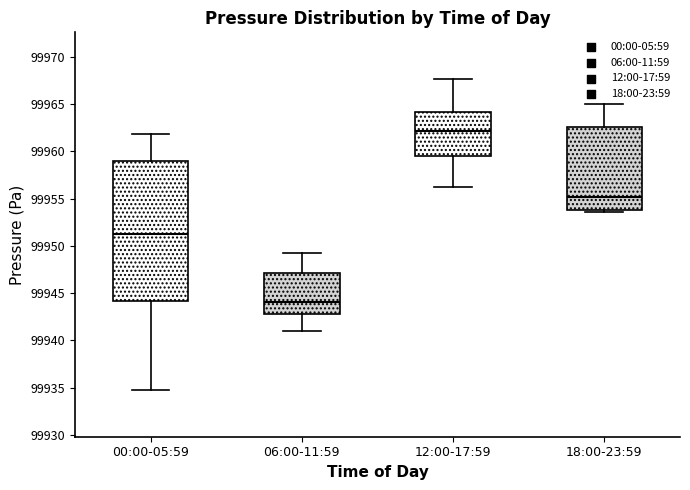

Where does the median line of the box for 00:00-05:59 sit on the y-axis? The values are not printed on the chart, so give them approximately, as read against the axis.

99951.5